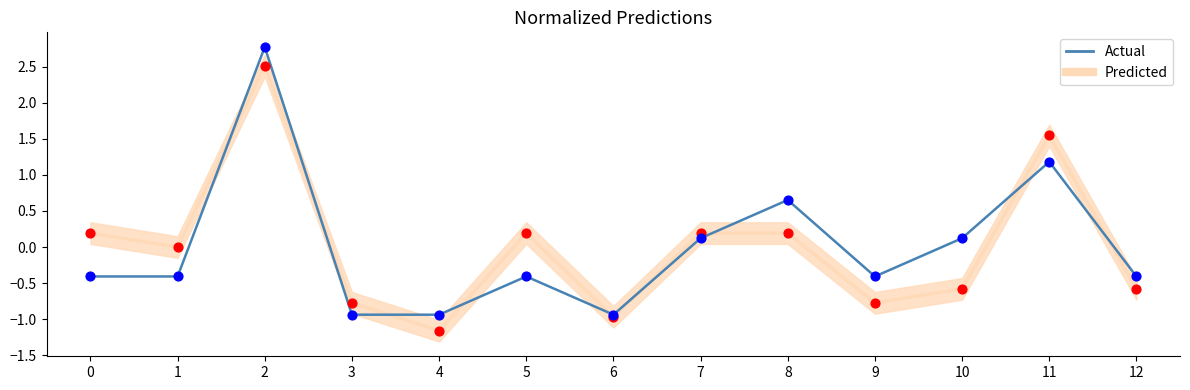

Which series has the largest total across all categories?

Actual